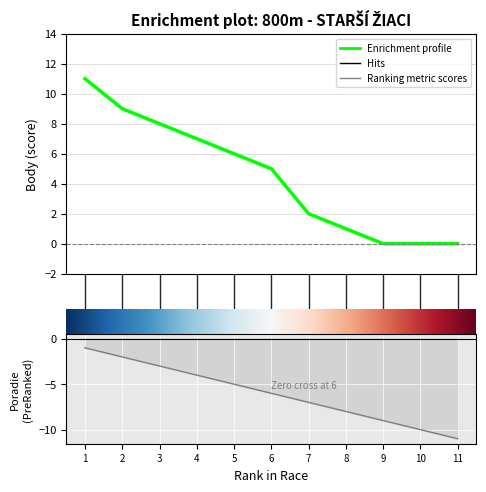

True or false: Body and Poradie intersect in this chart.

False